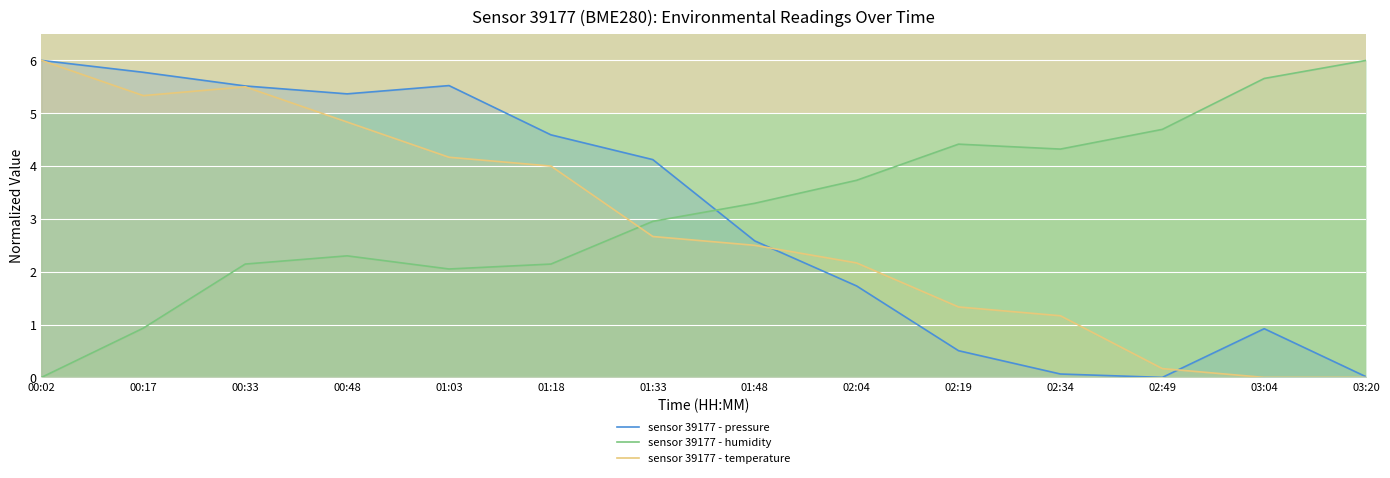

What is the sum of all sensor 39177 - pressure values?

42.7